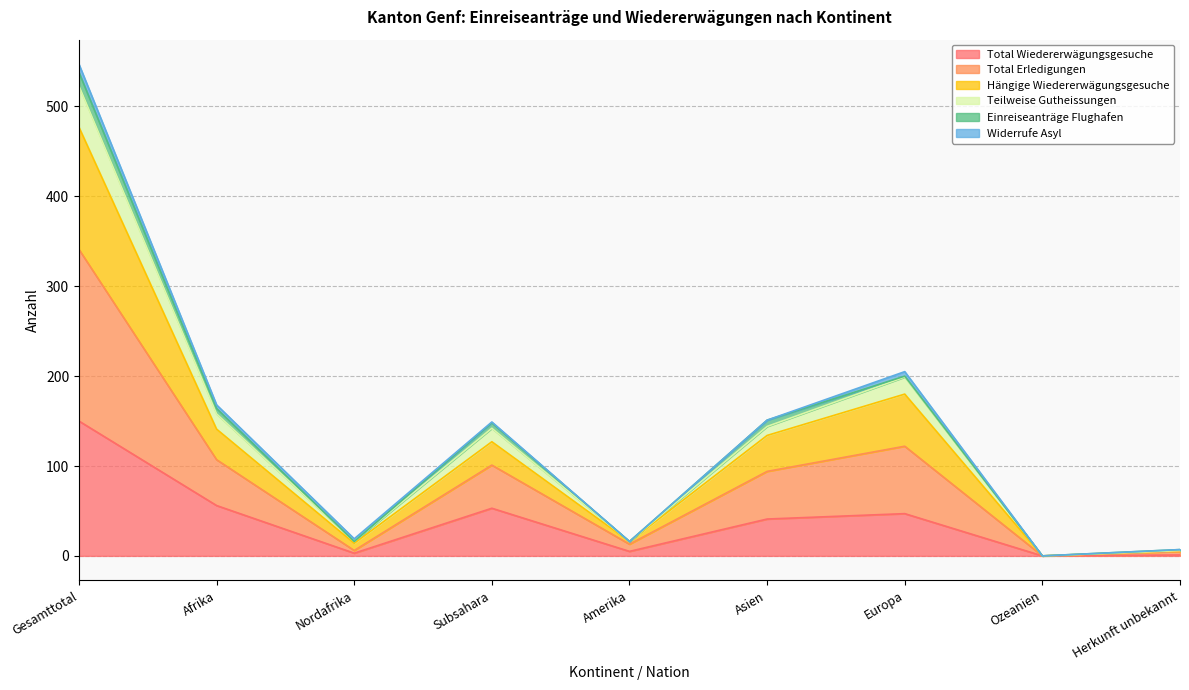

At which category does Hängige Wiedererwägungsgesuche reach its first local peak?

Subsahara